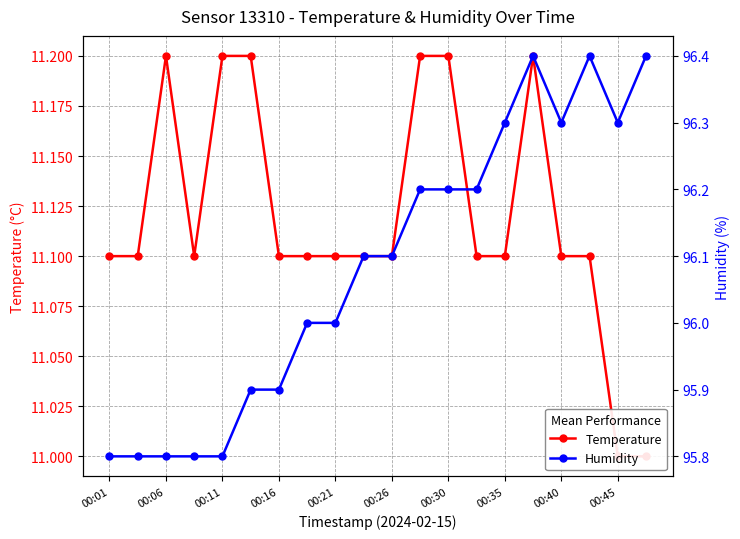

At how many categories does at least one series exceed 34?

20